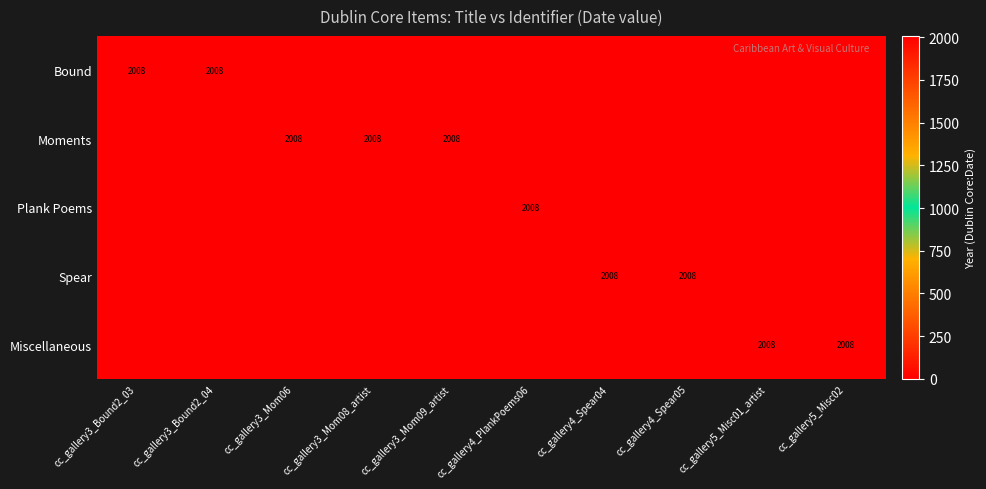

What is the maximum value shown in the chart?

2008